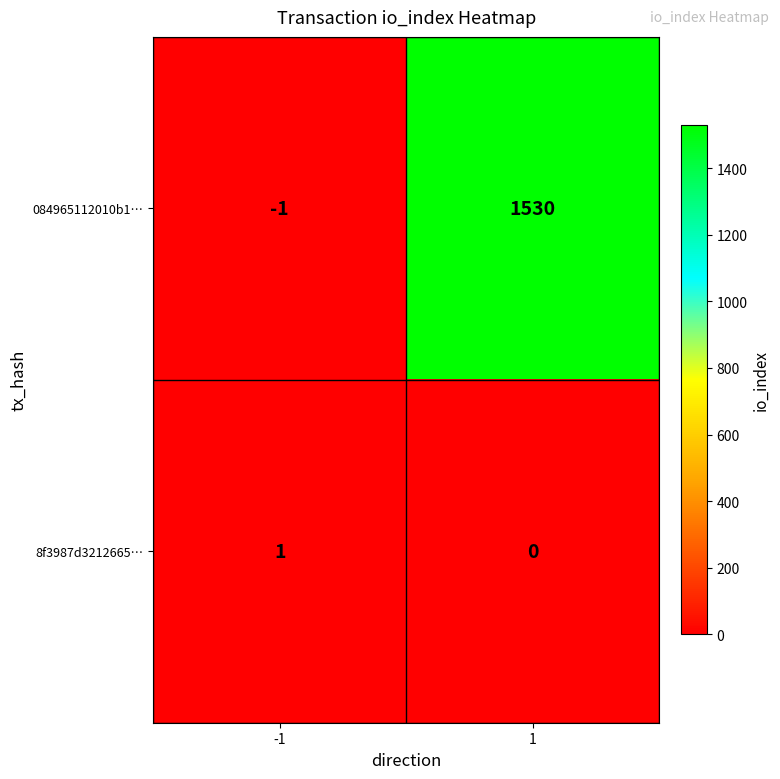

What is the sum of all 084965112010b1… values?

1529